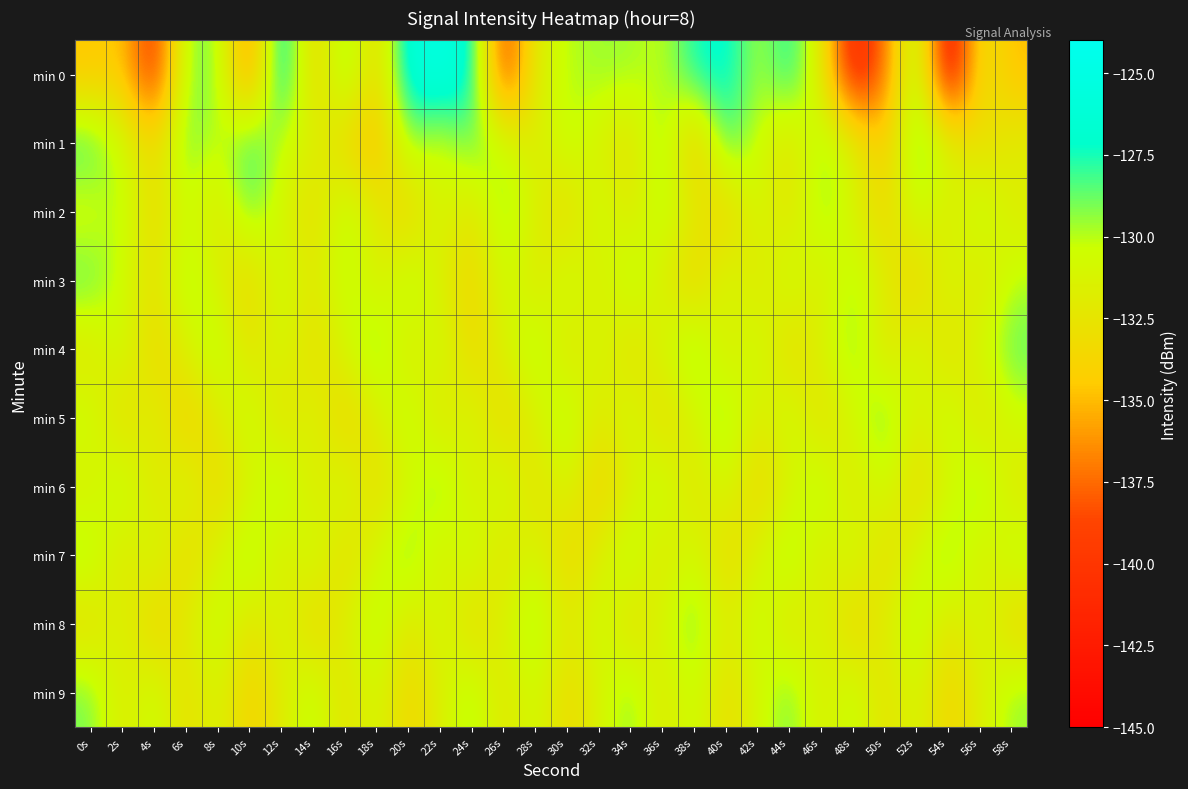

At which category is the sum across all series the highest?

22s